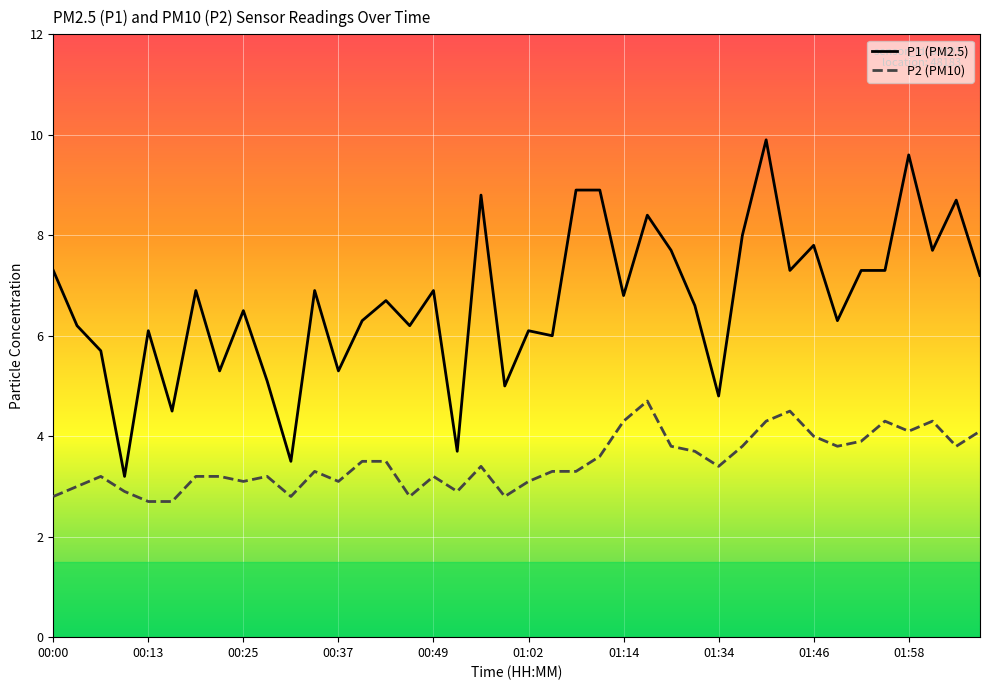

Which series has the widest spread of values?

P1 (PM2.5)